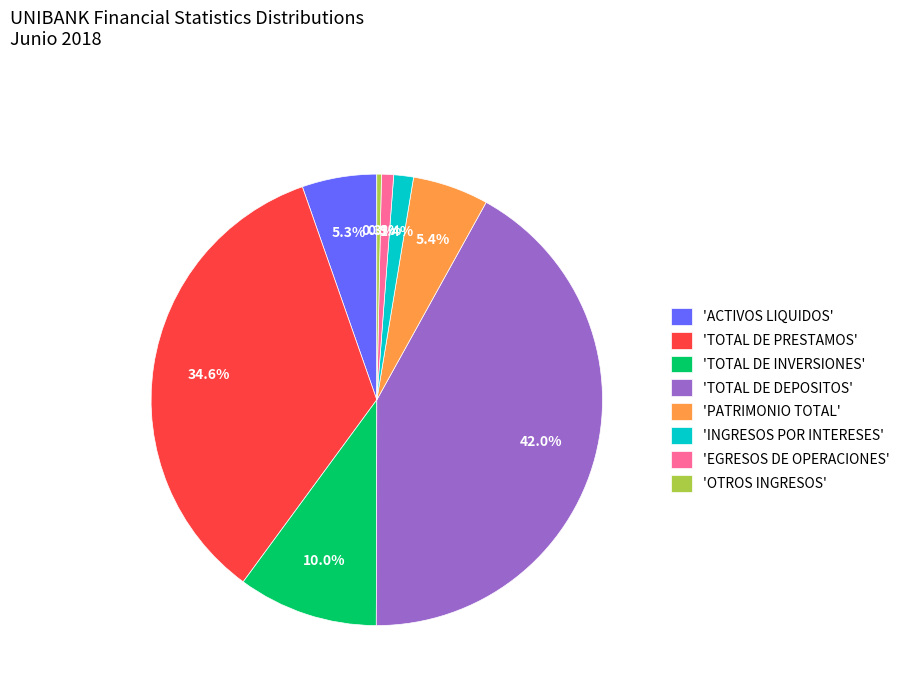

What is the largest slice in the pie chart?

'TOTAL DE DEPOSITOS'